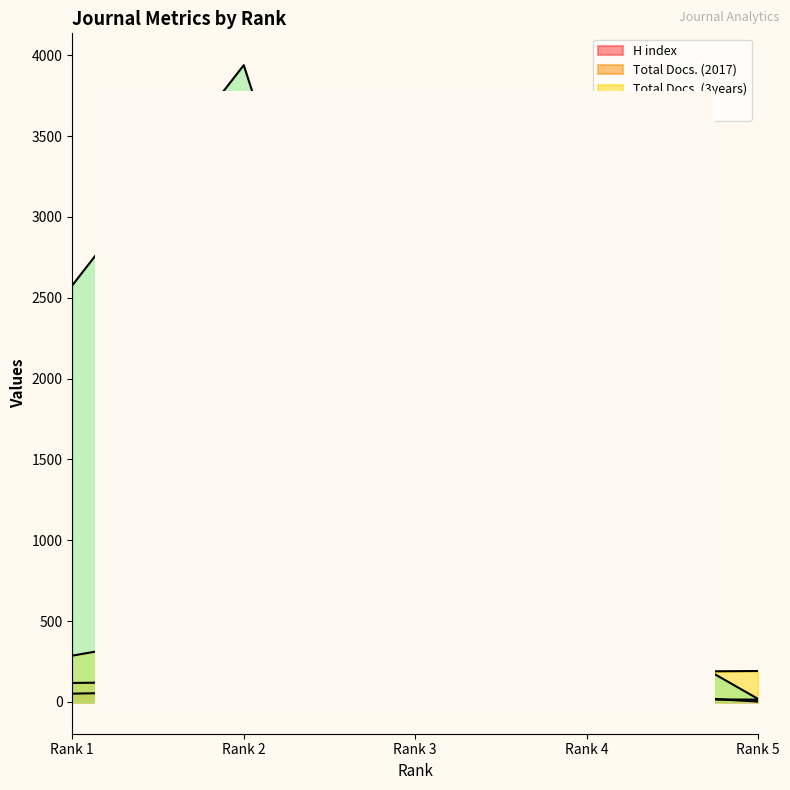

Does the chart display data point markers on the line(s)?

No